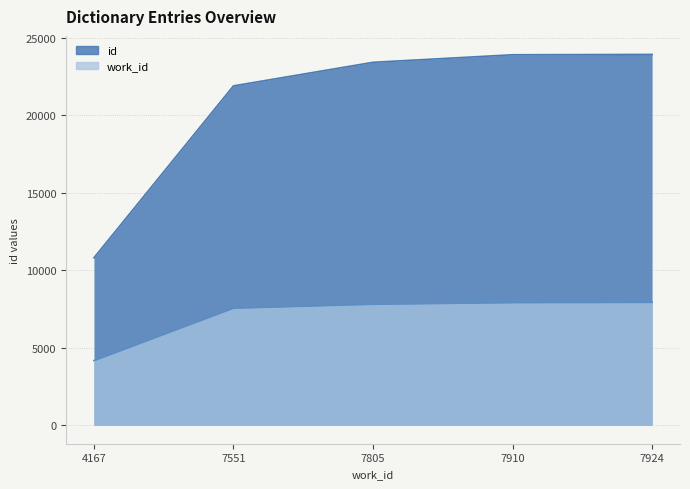

Reading left to right, what are all the values shown in this chart?

id: 10800	21891	23411	23898	23920
work_id: 4167	7551	7805	7910	7924